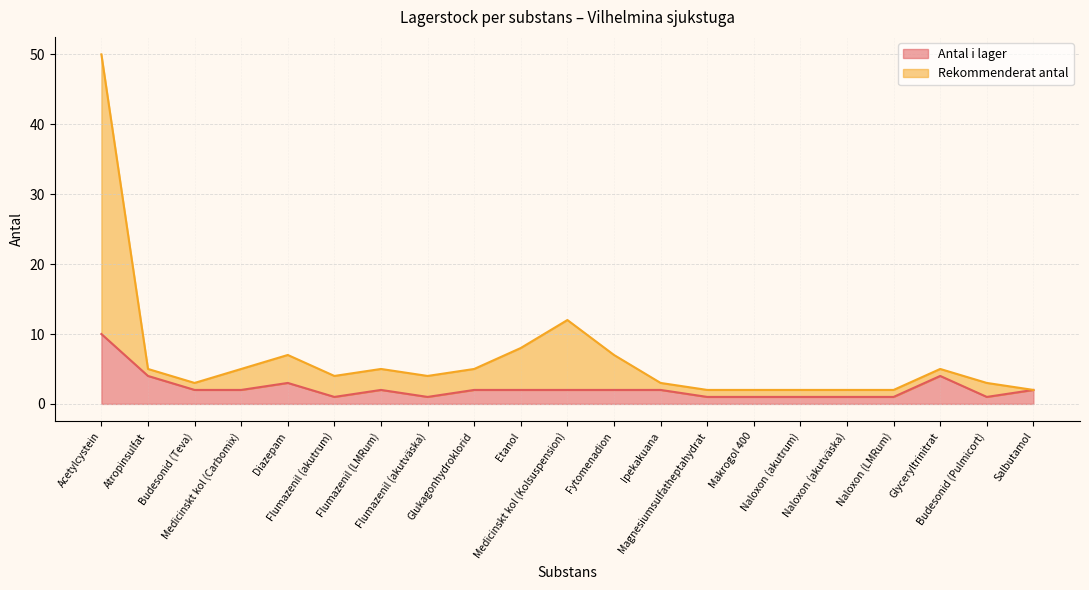

At which category does Rekommenderat antal reach its first local peak?

Diazepam